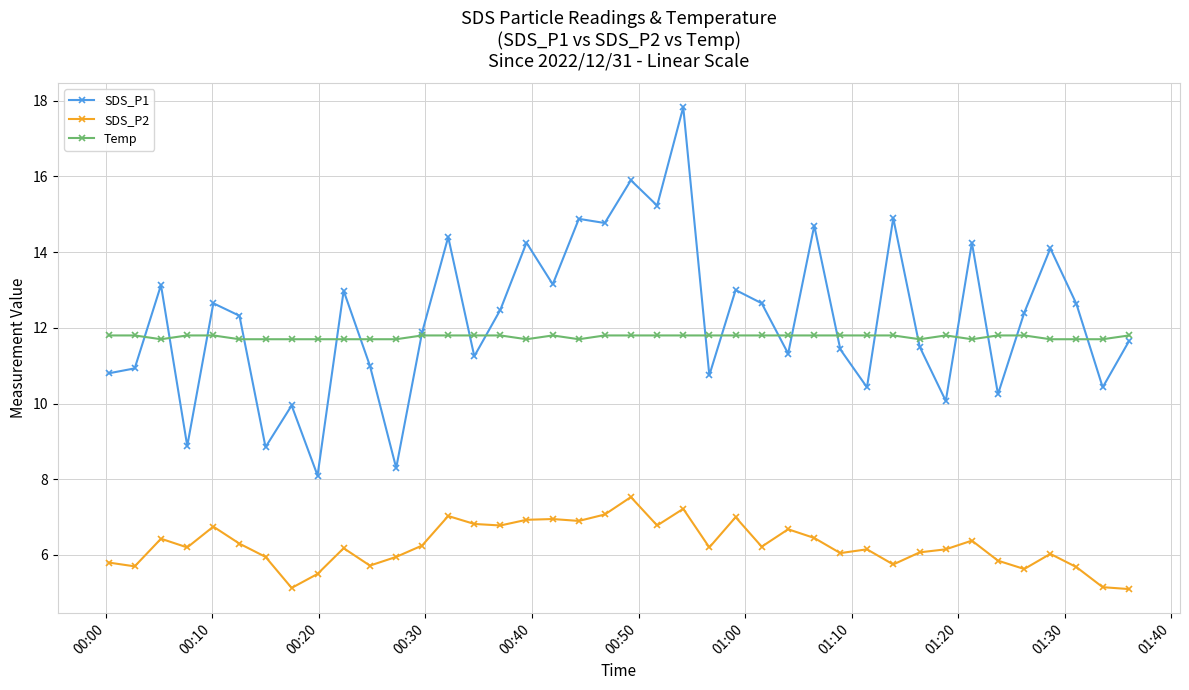

What are all the series names shown in the legend?

SDS_P1, SDS_P2, Temp